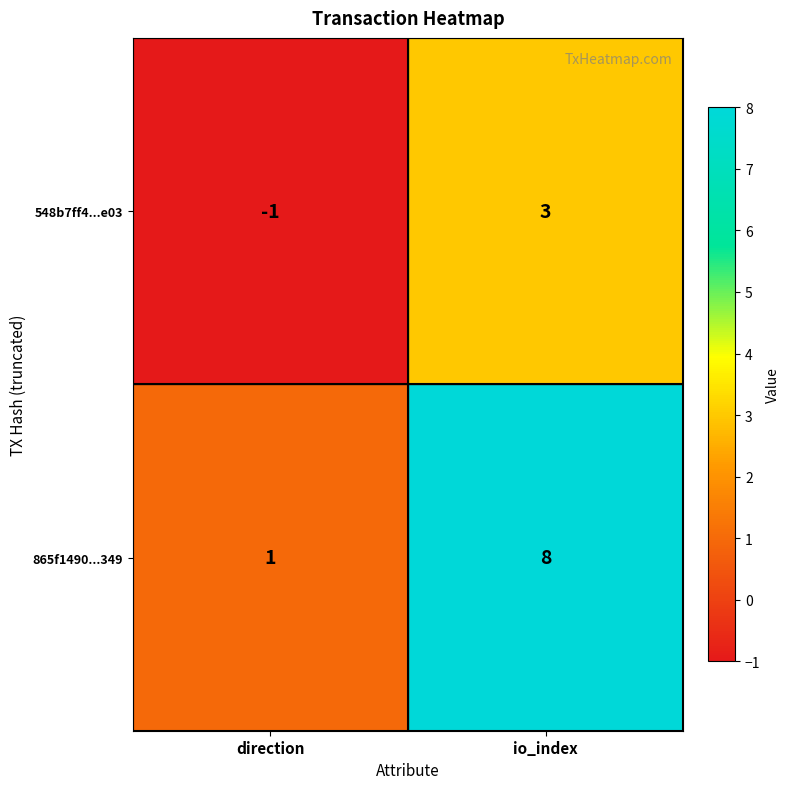

At how many categories does at least one series exceed 3?

1